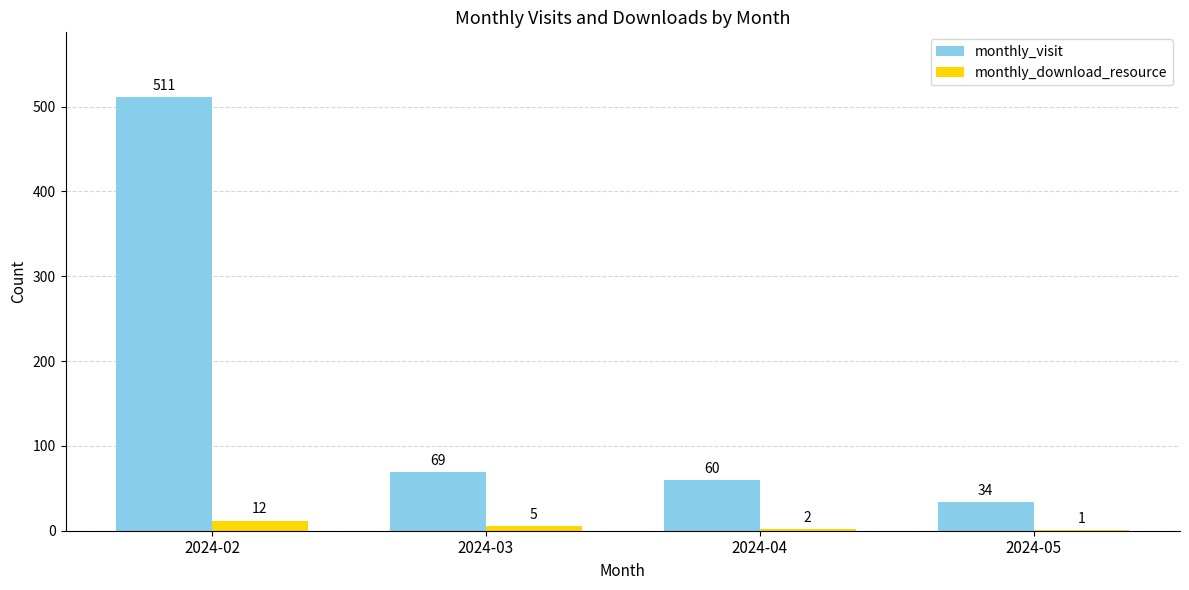

The value of monthly_download_resource at 2024-04 is 2. True or false?

True